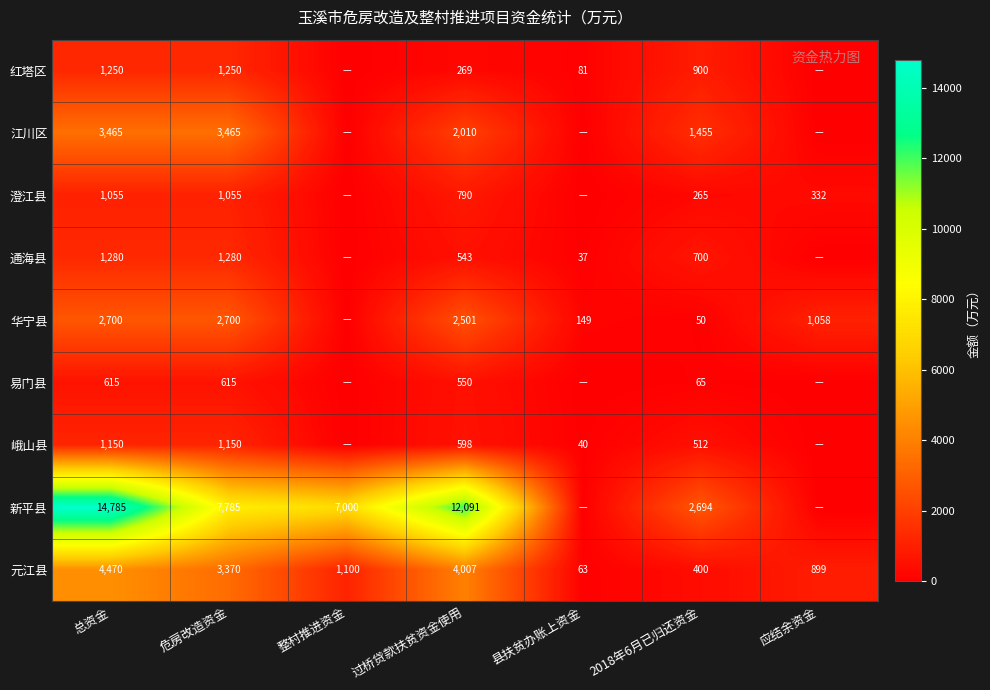

What is the difference between the 峨山县 values at 过桥贷款扶贫资金使用 and 2018年6月已归还资金?

86